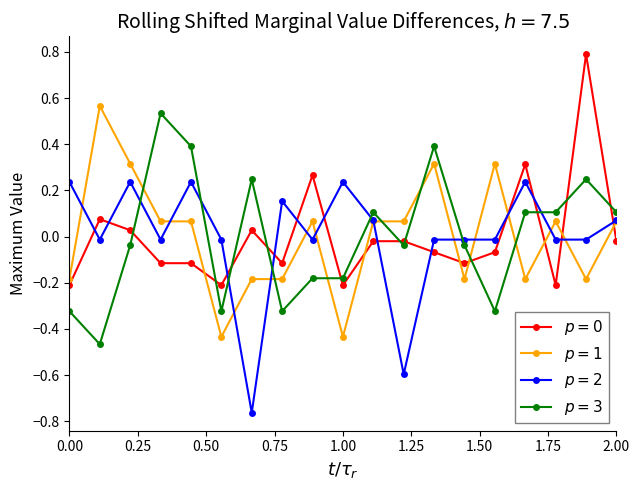

What is the greatest value displayed?

0.8